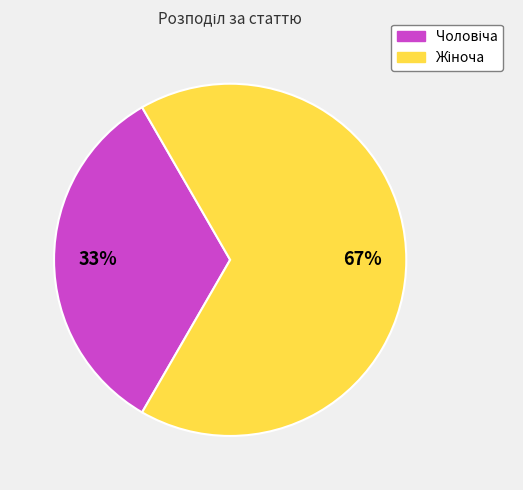

To the nearest percent, what is the average slice percentage?

50%